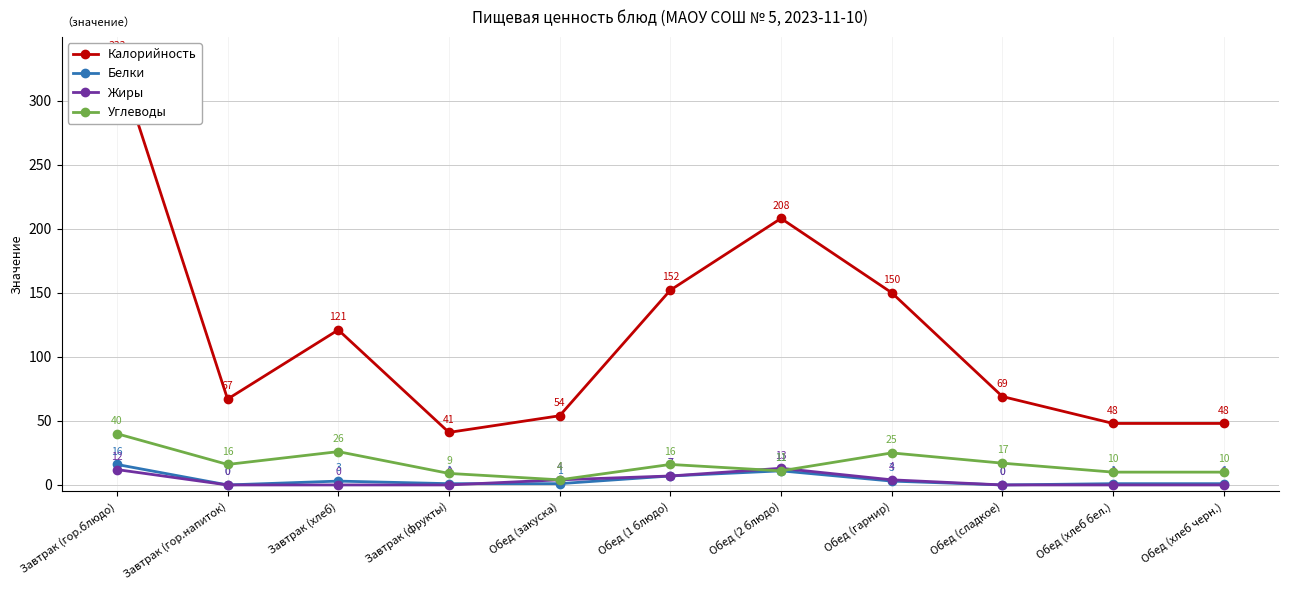

How many intersections are there between Жиры and Углеводы?

2